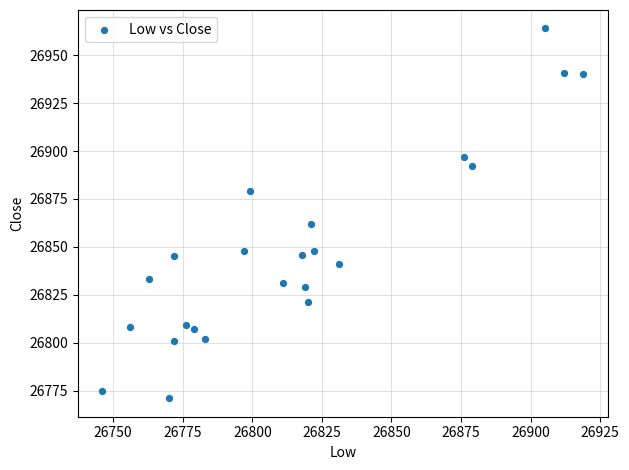

What Y value in the scatter plot is closest to 26867?

26862